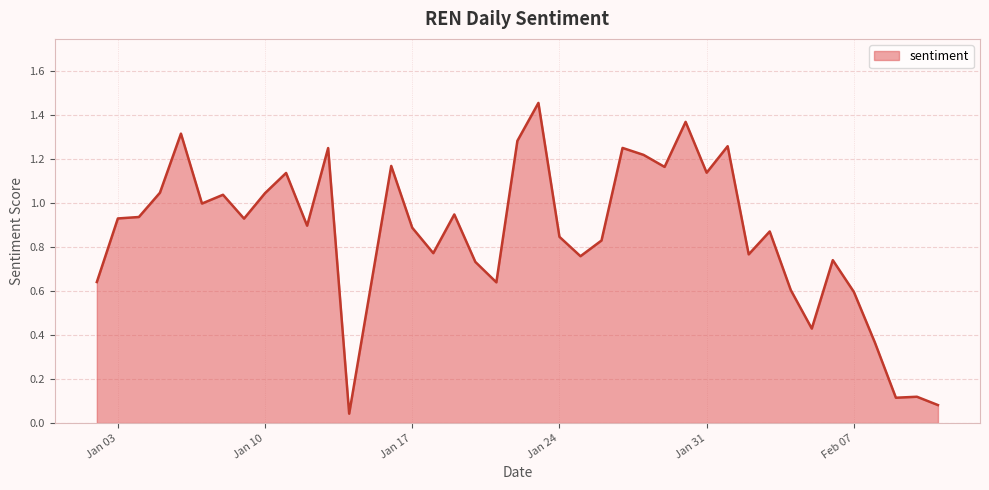

What is the greatest value displayed?

1.5